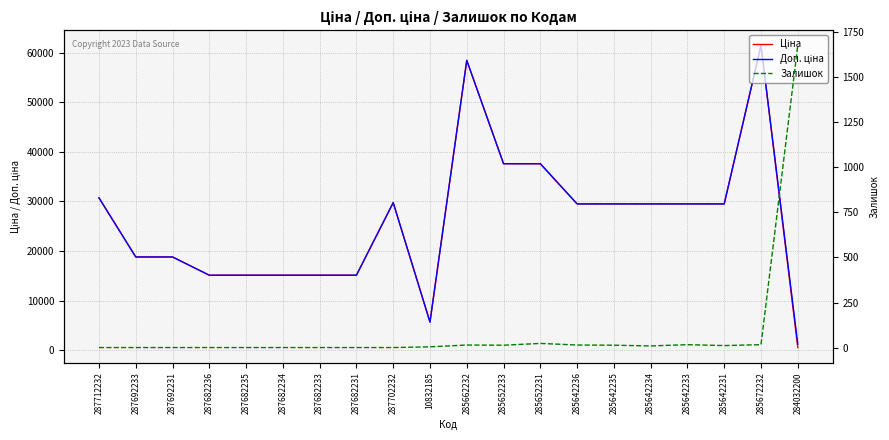

Reading left to right, what are all the values shown in this chart?

Ціна: 30717.1	18796.8	18796.8	15120.0	15120.0	15120.0	15120.0	15120.0	29747.2	5673.8	58426.5	37593.6	37593.6	29491.5	29491.5	29491.5	29491.5	29491.5	61434.3	539.0
Доп. ціна: 30717.1	18796.8	18796.8	15120.0	15120.0	15120.0	15120.0	15120.0	29747.2	5673.8	58426.5	37593.6	37593.6	29491.5	29491.5	29491.5	29491.5	29491.5	61434.3	1235.4
Залишок: 0.0	0.0	0.0	0.0	0.0	0.0	0.0	0.0	0.0	4.0	14.0	13.0	23.0	14.0	13.0	9.0	16.0	11.0	16.0	1677.0